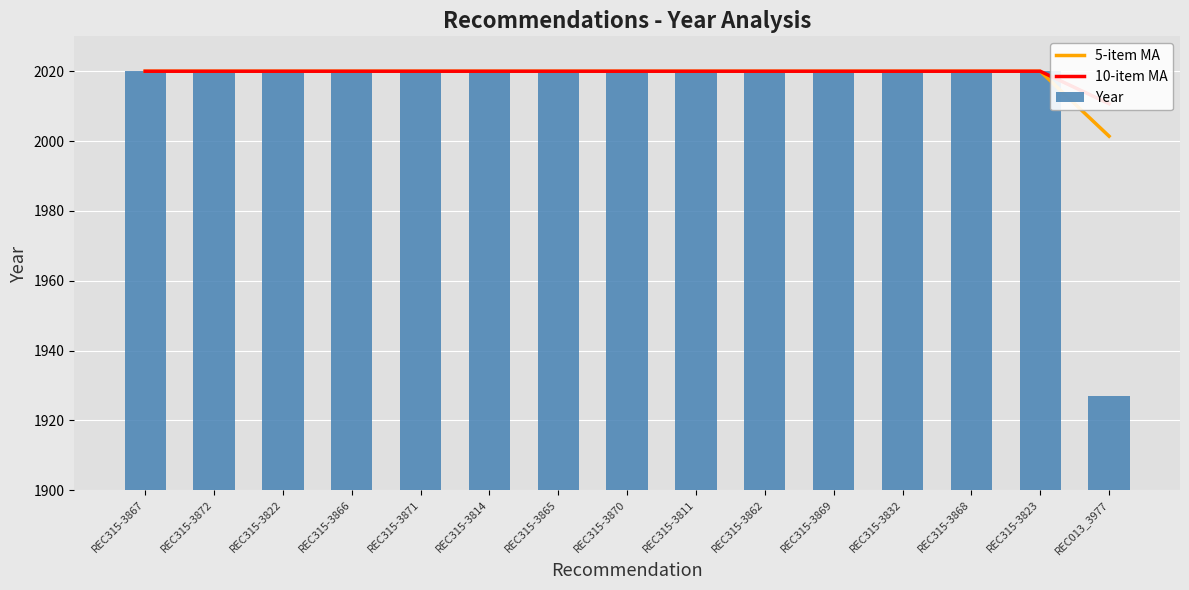

Between REC315-3870 and REC315-3869, which series saw the biggest shift?

5-item MA